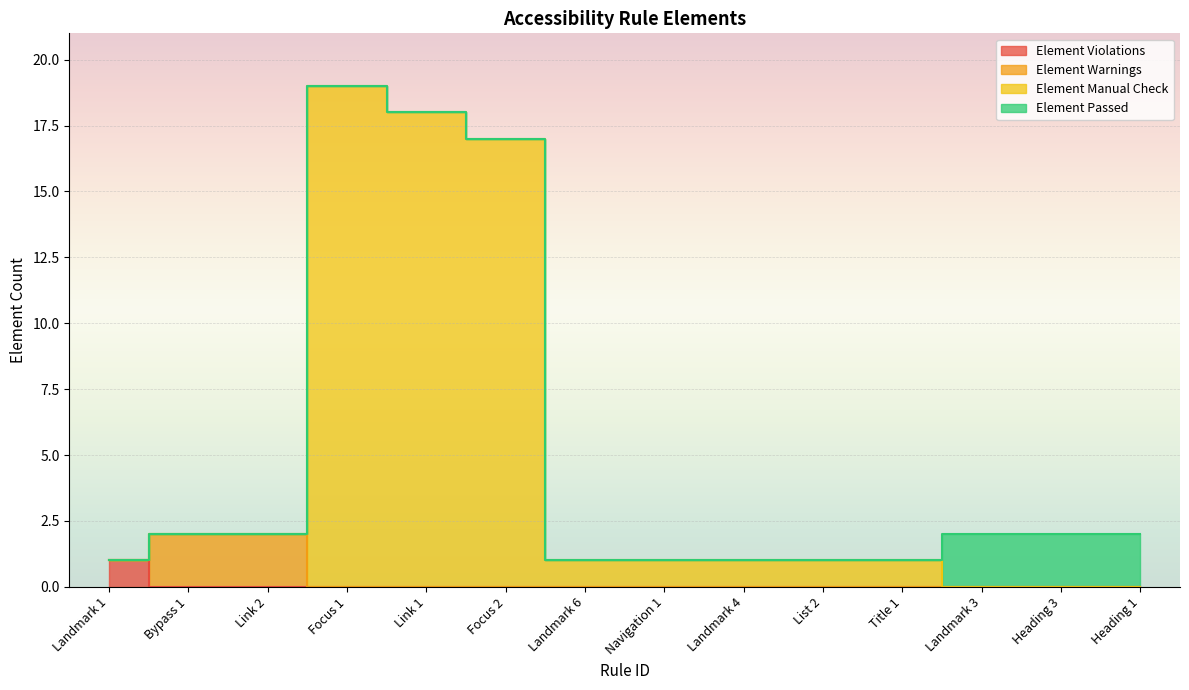

True or false: Element Violations and Element Manual Check cross at least once.

False